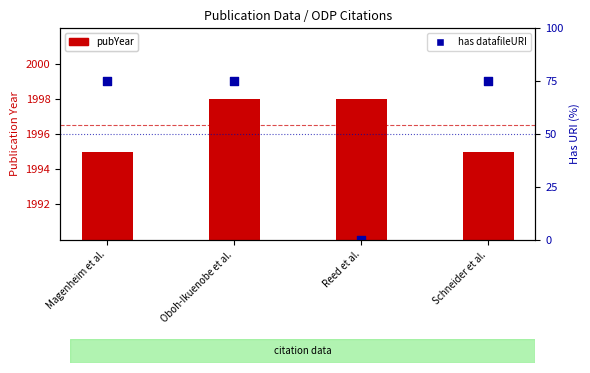

Which series contains the lowest Y value?

has datafileURI